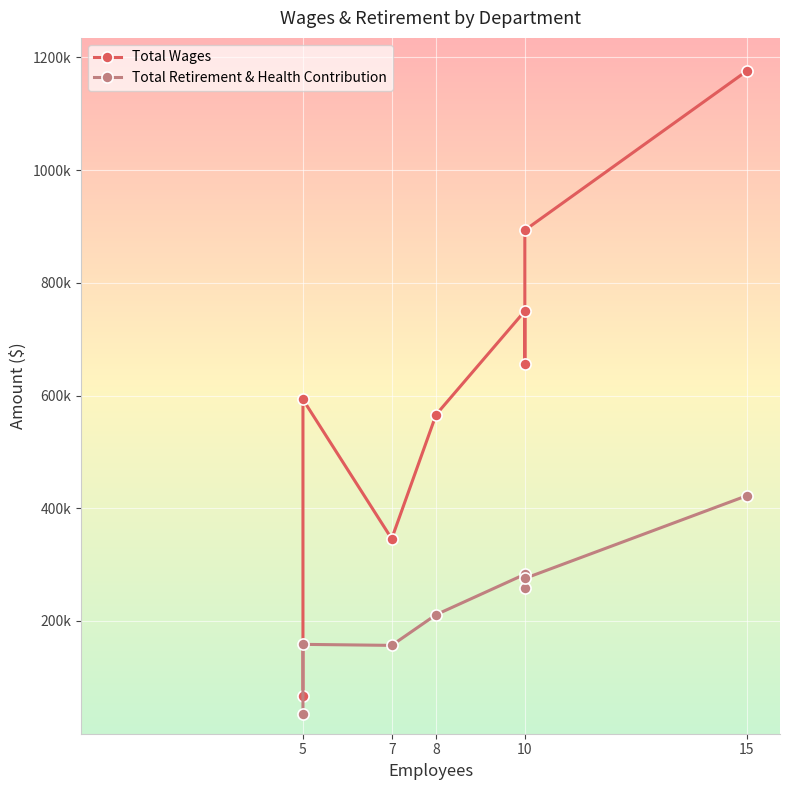

Which series has the largest total across all categories?

Total Wages